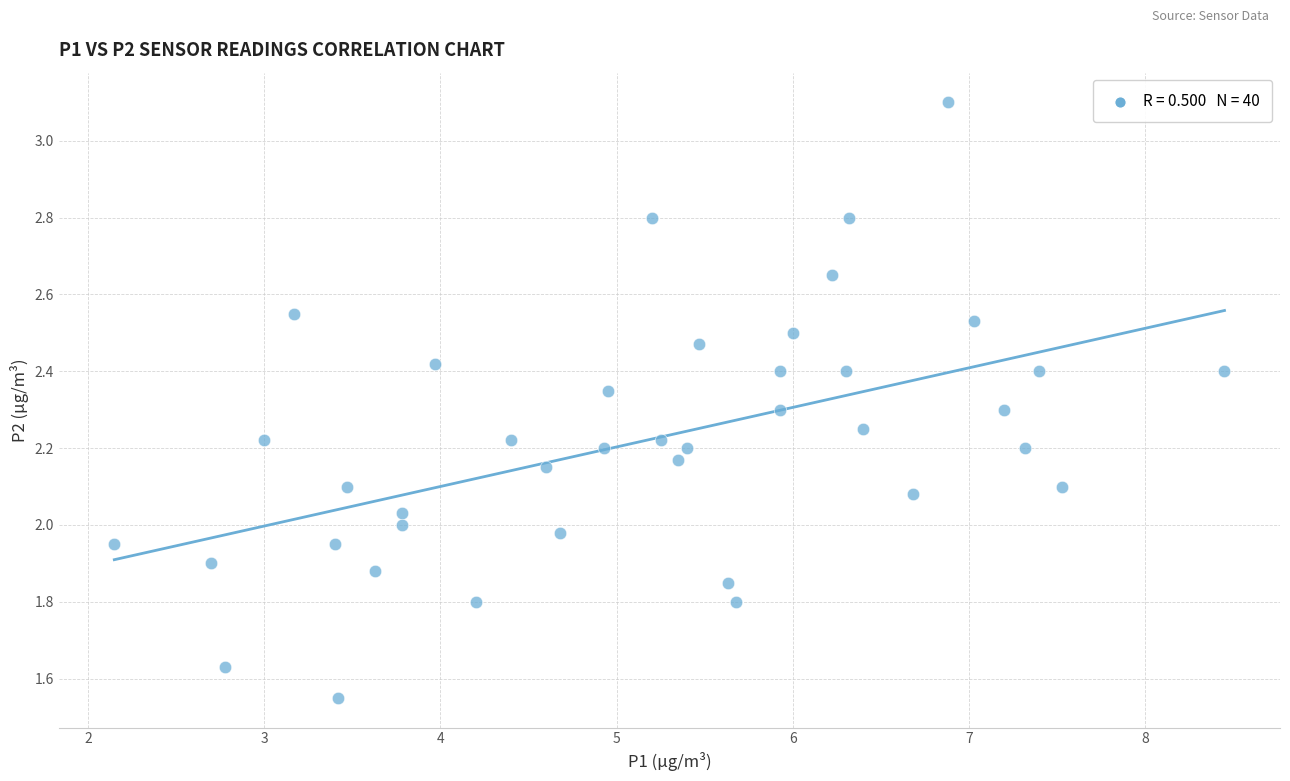

What is the range of X values (max minus min)?

6.3